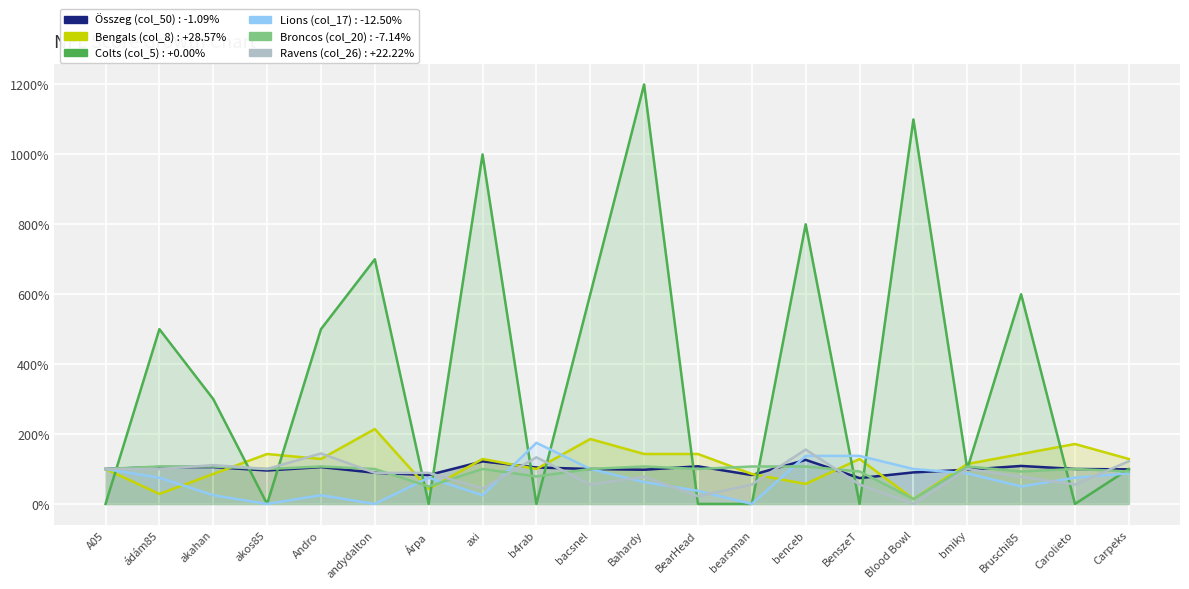

The value of Ravens (col_26) at Bahardy is 77.8. True or false?

True